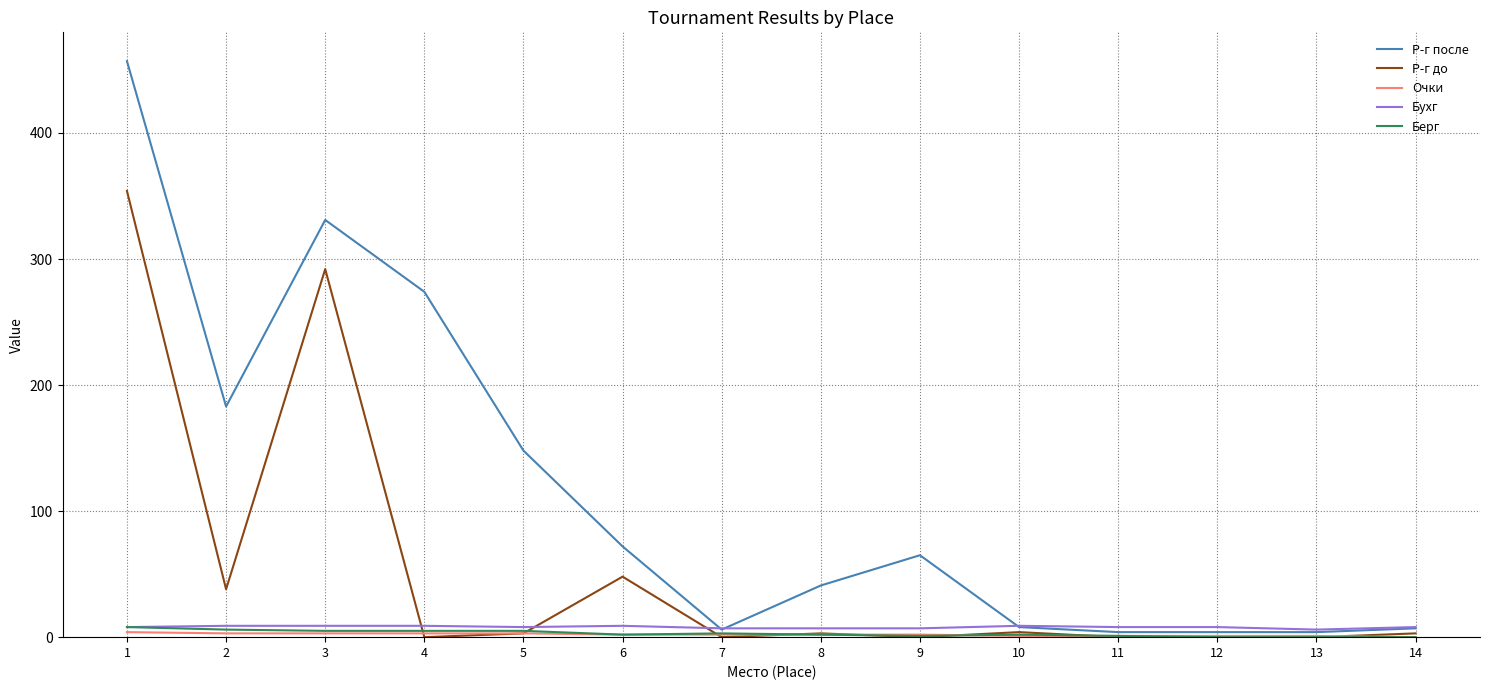

At which category does Р-г до reach its first local valley?

2